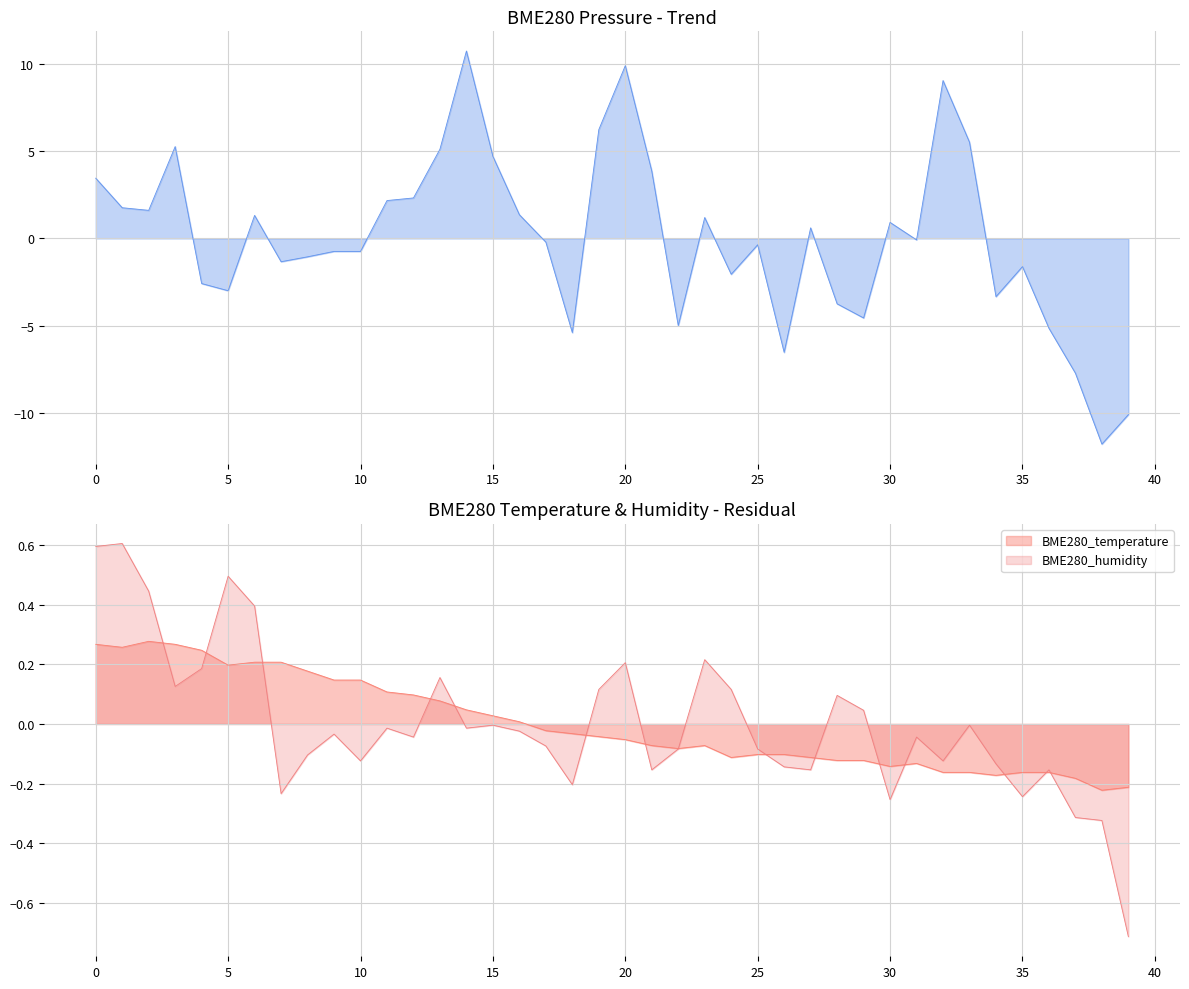

The value of BME280_pressure at 13 is 5.1. True or false?

True